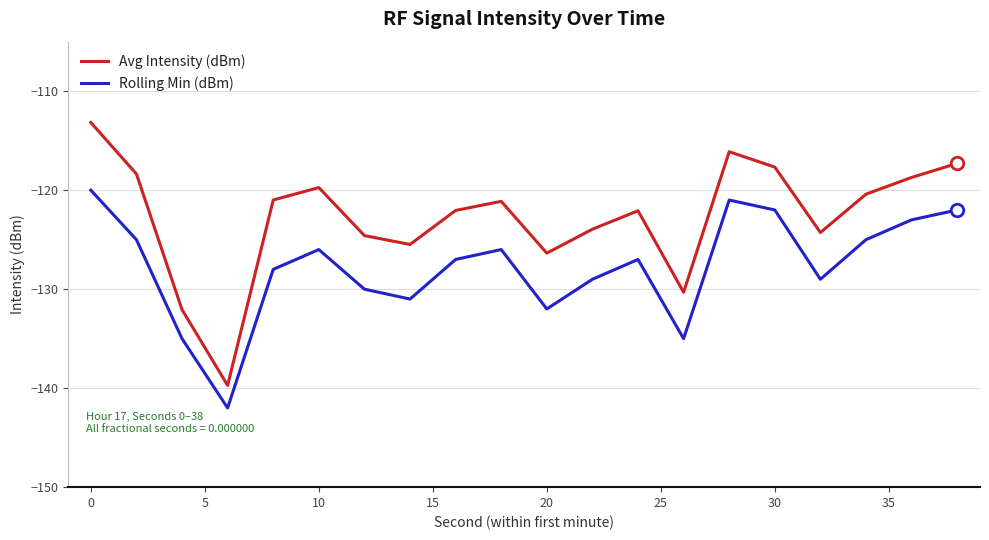

Which series has the widest spread of values?

Avg Intensity (dBm)